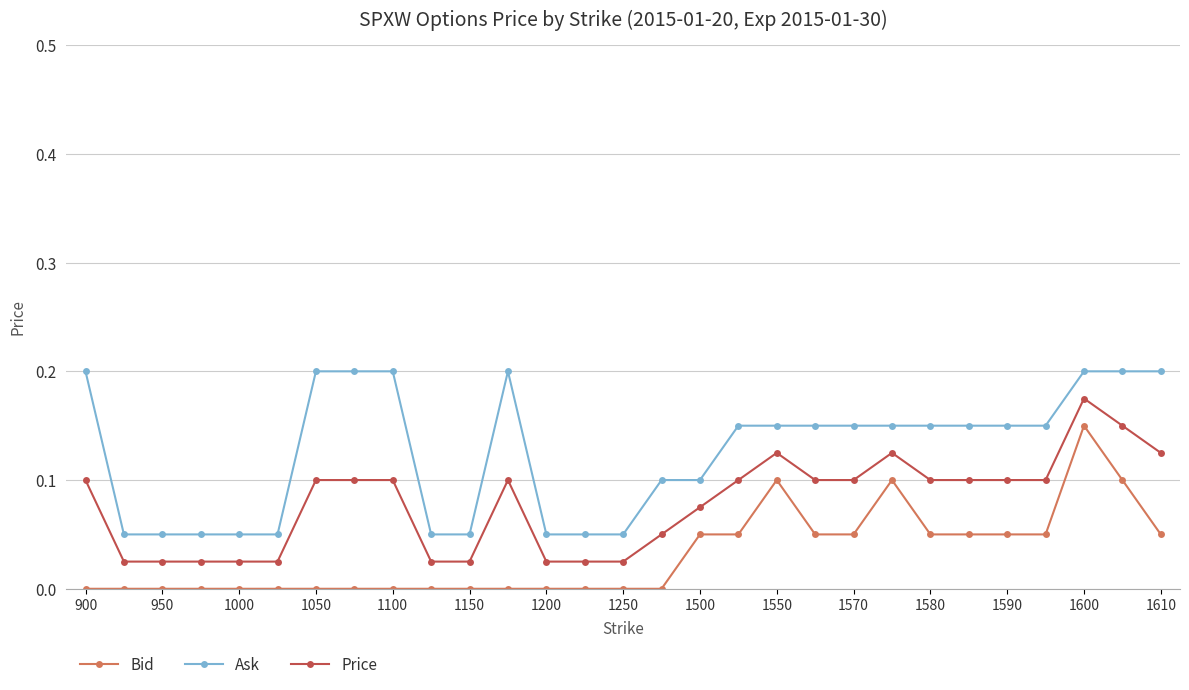

Rank the series by their average value, from lowest to highest.

Bid, Price, Ask